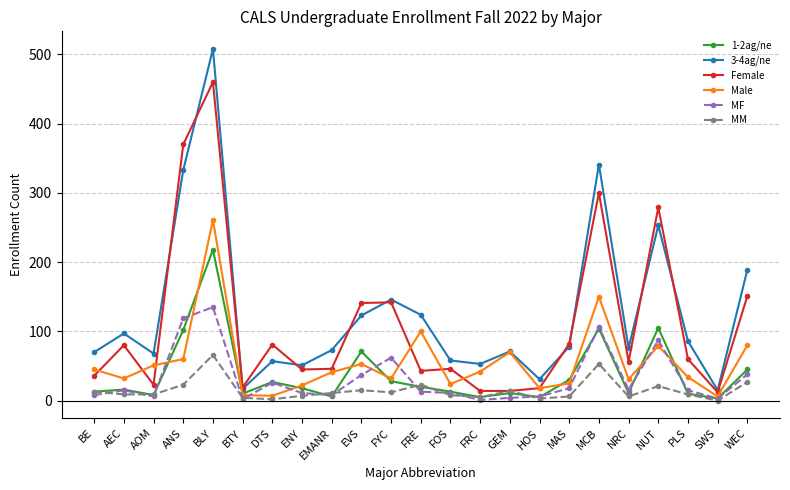

Which series has the largest range (max minus min)?

3-4ag/ne